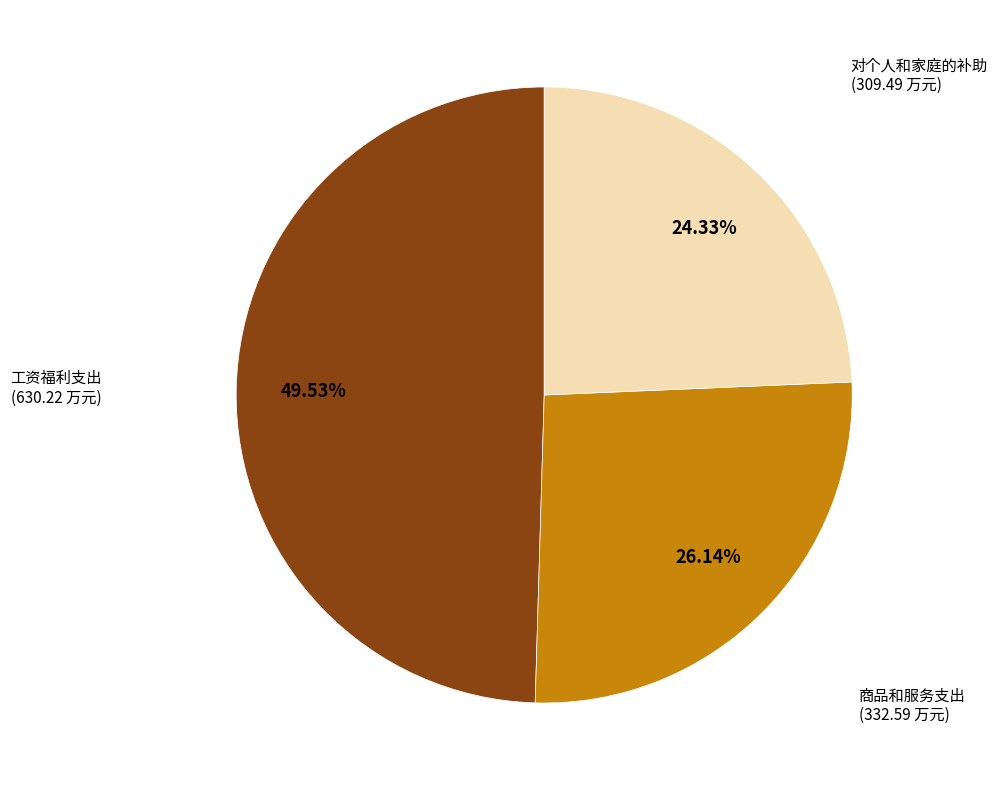

To the nearest percent, what is the difference between the largest and smallest slice percentages?

25%